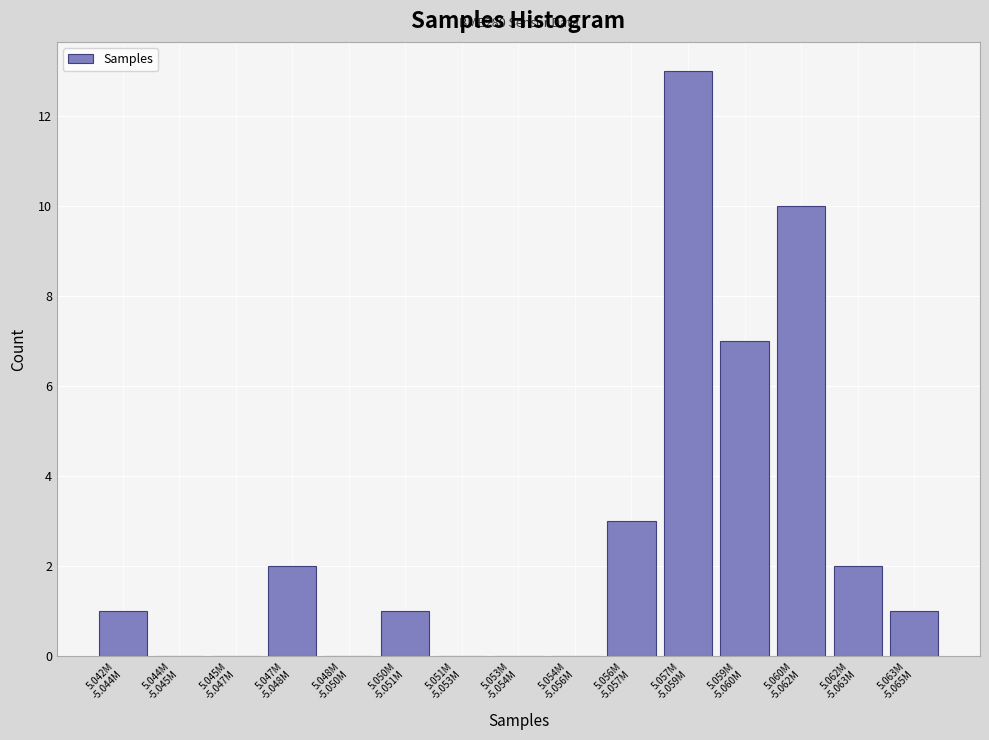

What is the maximum value shown in the chart?

13